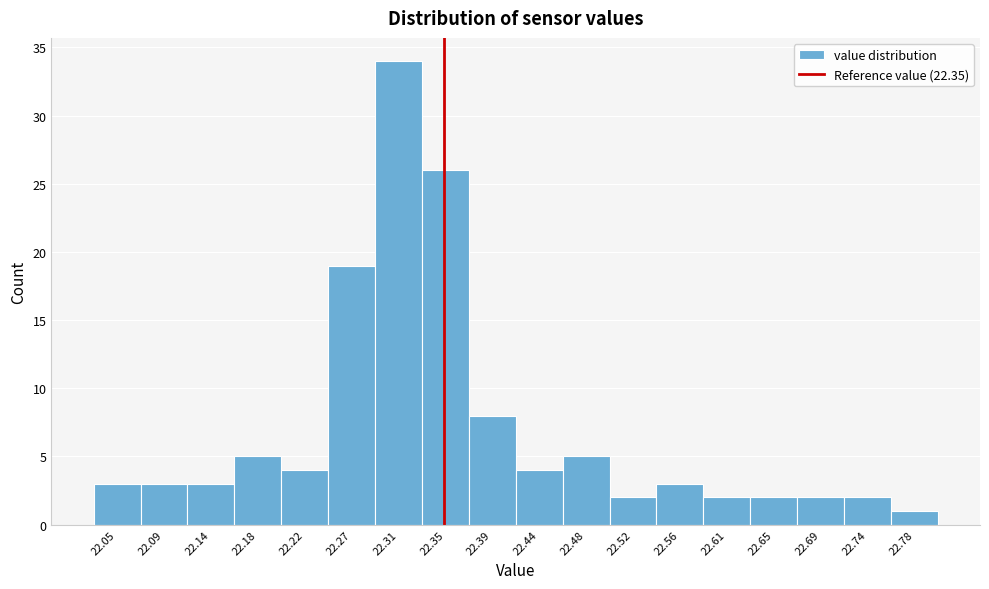

Reading left to right, list every bar in this chart as the range it spans on the x-axis followed by its height. Neither the bar edges nor the heights are printed on the chart, so give them approximately, as read against the axes.

22.030 to 22.075: 3
22.075 to 22.115: 3
22.115 to 22.160: 3
22.160 to 22.200: 5
22.200 to 22.245: 4
22.245 to 22.285: 19
22.285 to 22.330: 34
22.330 to 22.370: 26
22.370 to 22.415: 8
22.415 to 22.460: 4
22.460 to 22.500: 5
22.500 to 22.545: 2
22.545 to 22.585: 3
22.585 to 22.630: 2
22.630 to 22.670: 2
22.670 to 22.715: 2
22.715 to 22.755: 2
22.755 to 22.800: 1